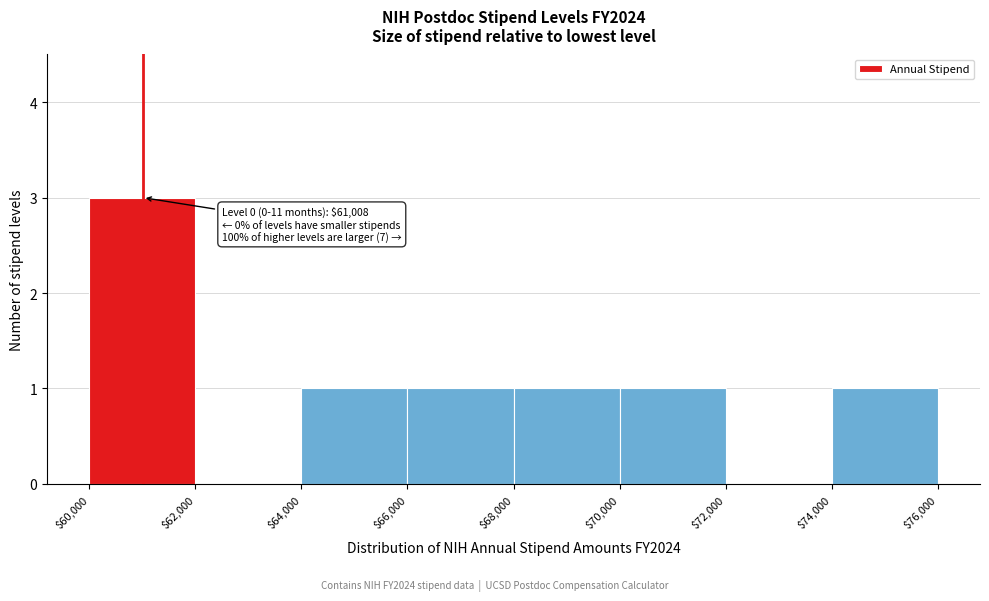

Over which range of the x-axis is the bar tallest?

$60,000 to $62,000